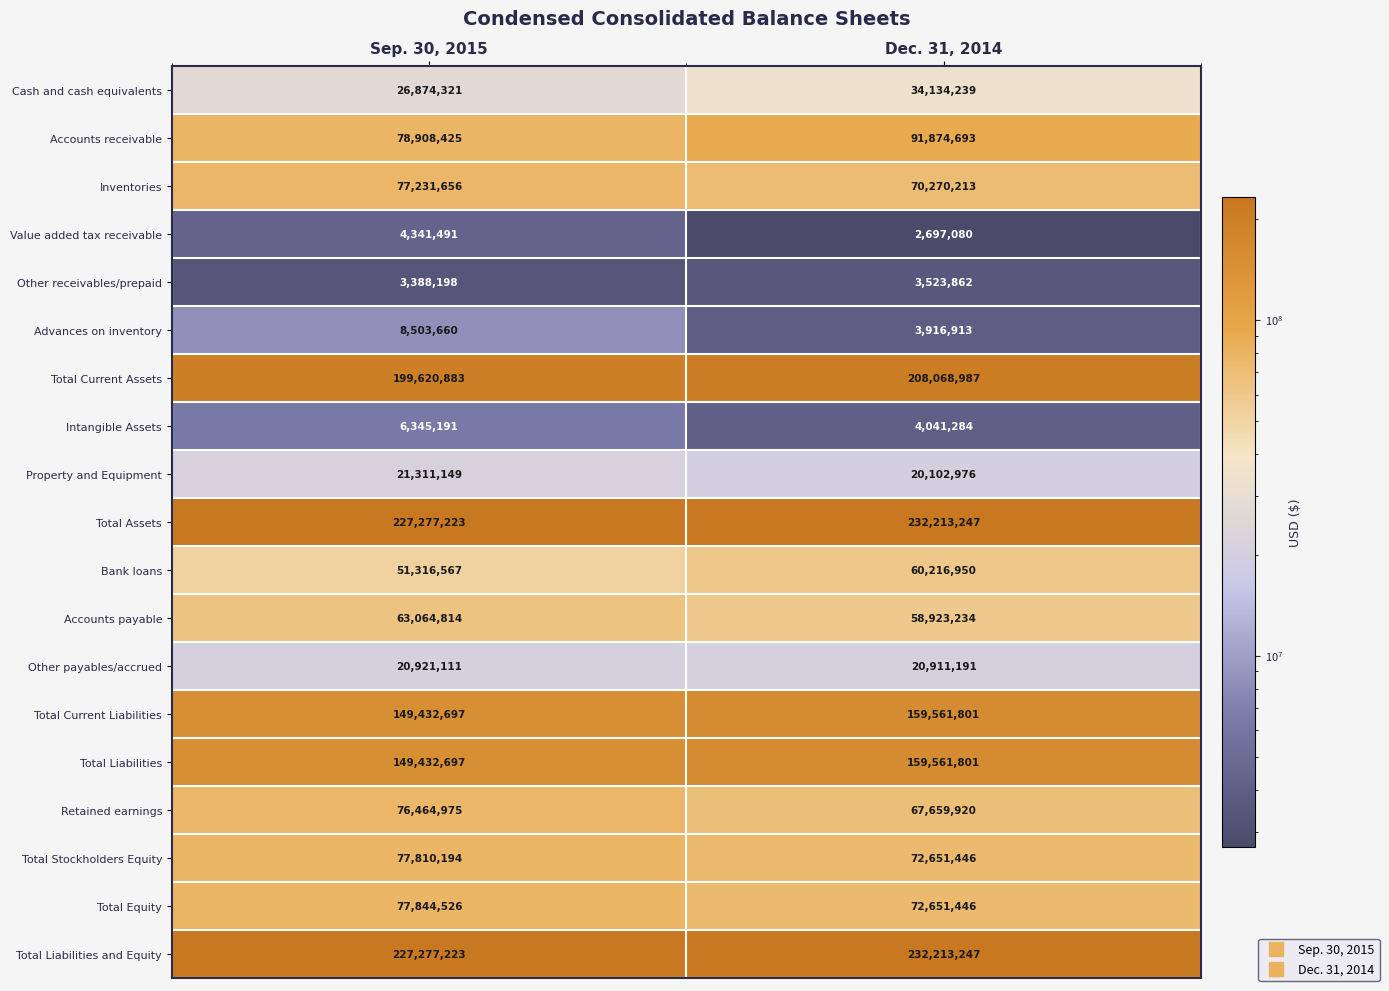

At which category is the sum across all series the highest?

Dec. 31, 2014